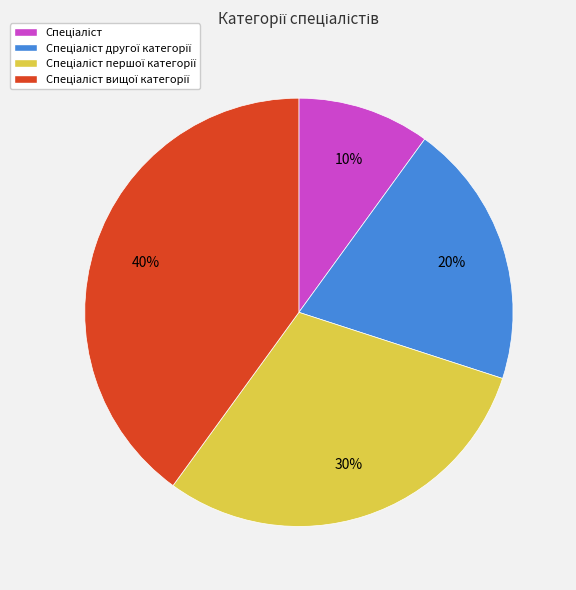

How many segments does this pie chart have?

4